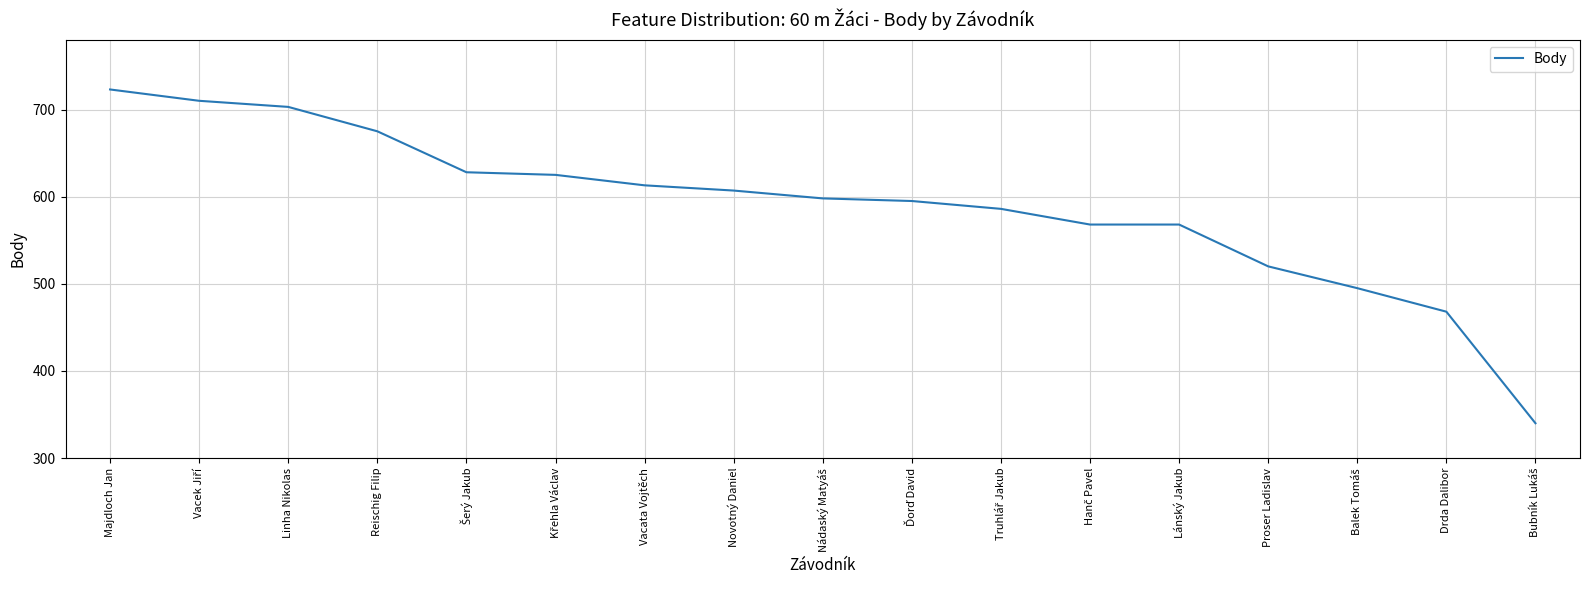

What is the ratio of the value at Lánský Jakub to the value at Proser Ladislav?

1.1